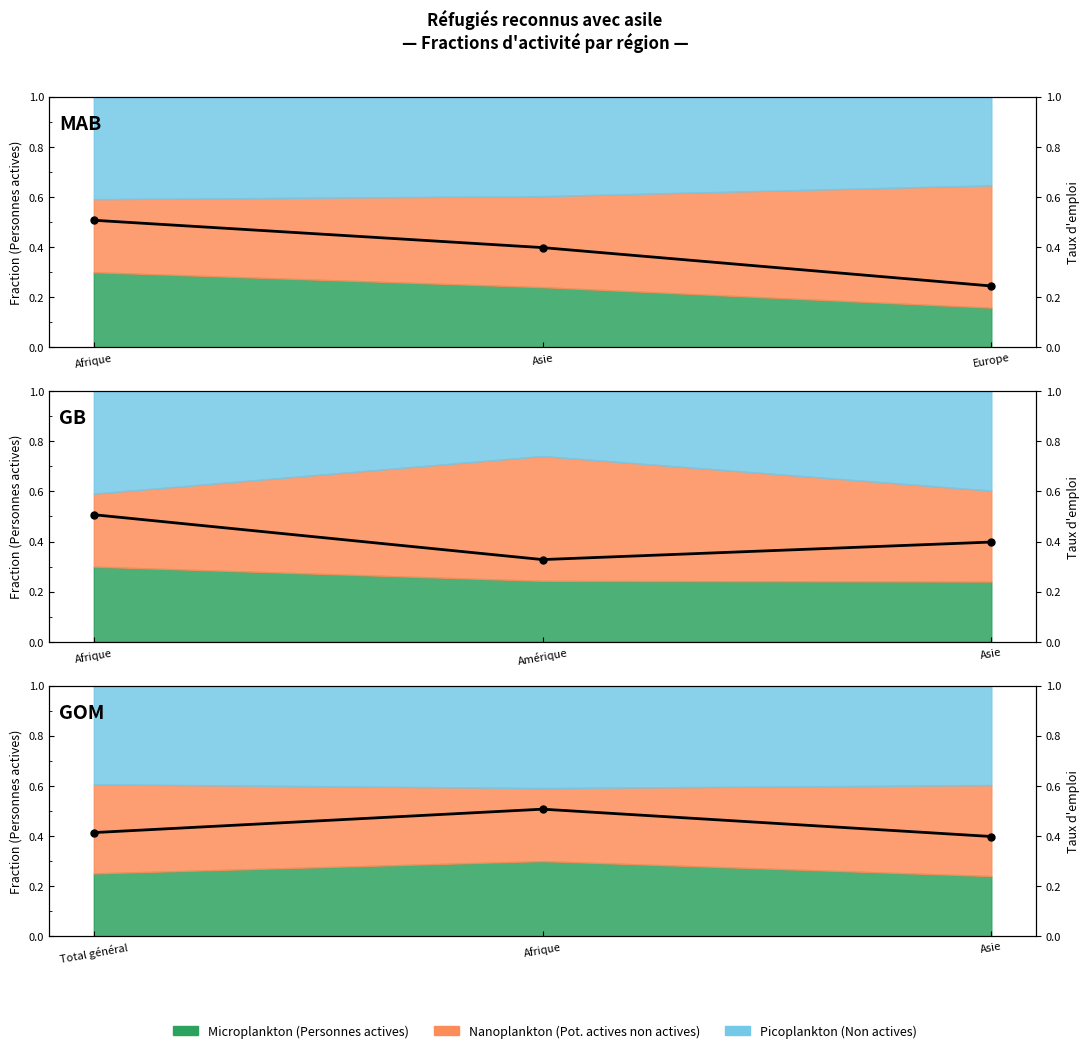

What is the label of the 1st point from the right?

Europe